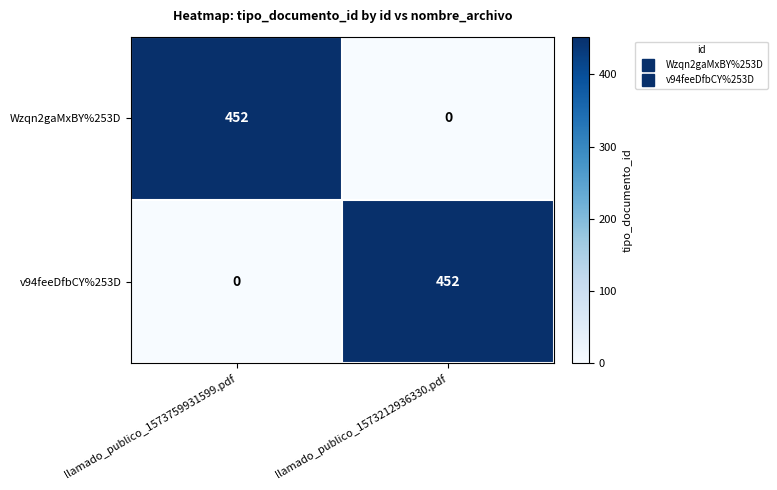

True or false: Wzqn2gaMxBY%253D has a value of 452 at llamado_publico_1573759931599.pdf.

True